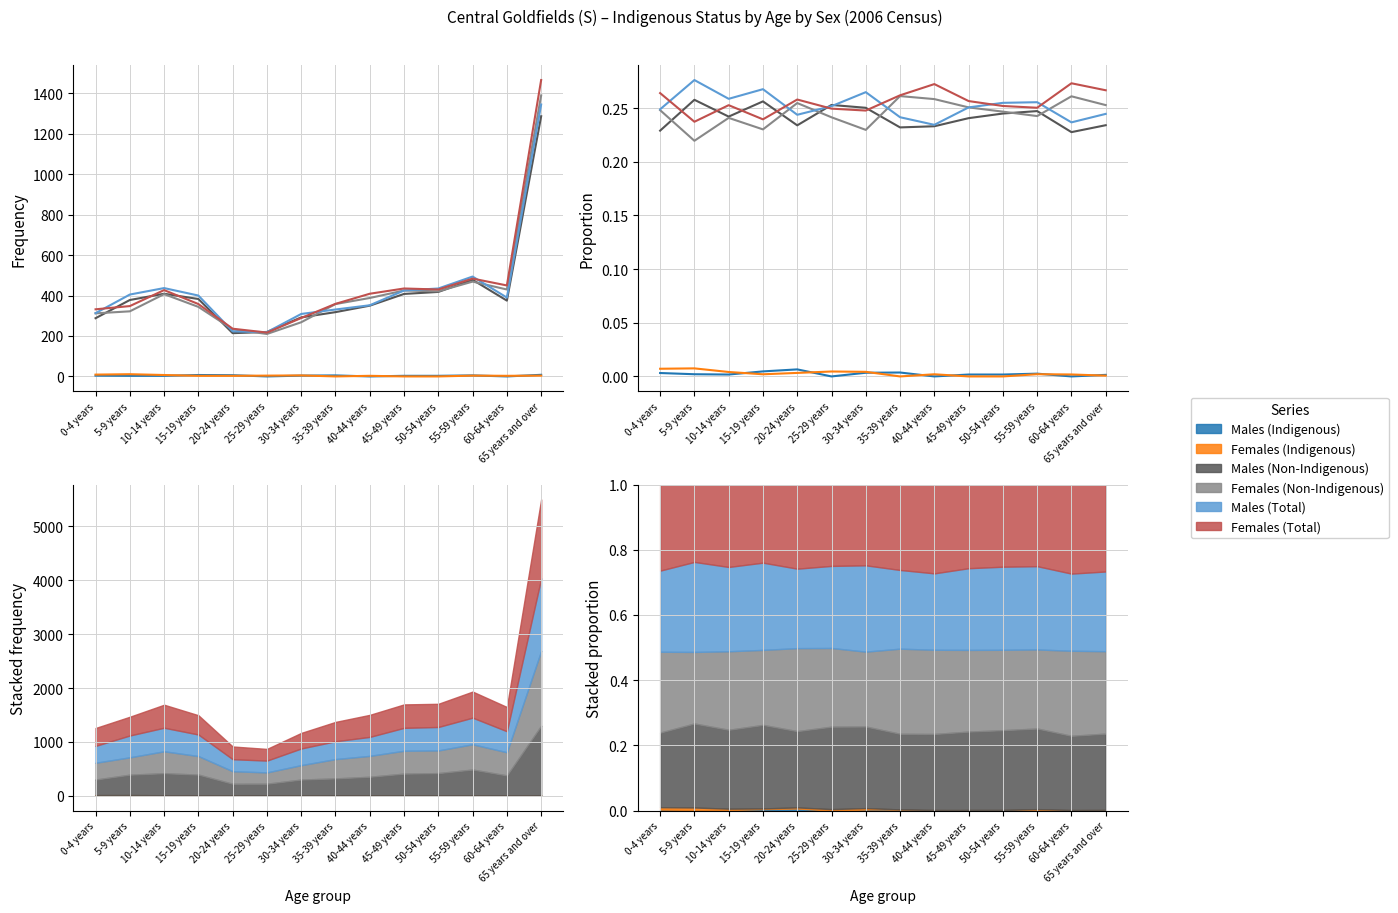

Reading right to left, what are all the values shown in this chart?

Males (Indigenous): 0.0	0.0	0.0	0.0	0.0	0.0	0.0	0.0	0.0	0.0	0.0	0.0	0.0	0.0
Females (Indigenous): 0.0	0.0	0.0	0.0	0.0	0.0	0.0	0.0	0.0	0.0	0.0	0.0	0.0	0.0
Males (Non-Indigenous): 0.2	0.2	0.2	0.2	0.2	0.2	0.2	0.3	0.3	0.2	0.3	0.2	0.3	0.2
Females (Non-Indigenous): 0.3	0.3	0.2	0.2	0.3	0.3	0.3	0.2	0.2	0.3	0.2	0.2	0.2	0.2
Males (Total): 0.2	0.2	0.3	0.3	0.3	0.2	0.2	0.3	0.3	0.2	0.3	0.3	0.3	0.2
Females (Total): 0.3	0.3	0.3	0.3	0.3	0.3	0.3	0.2	0.2	0.3	0.2	0.3	0.2	0.3